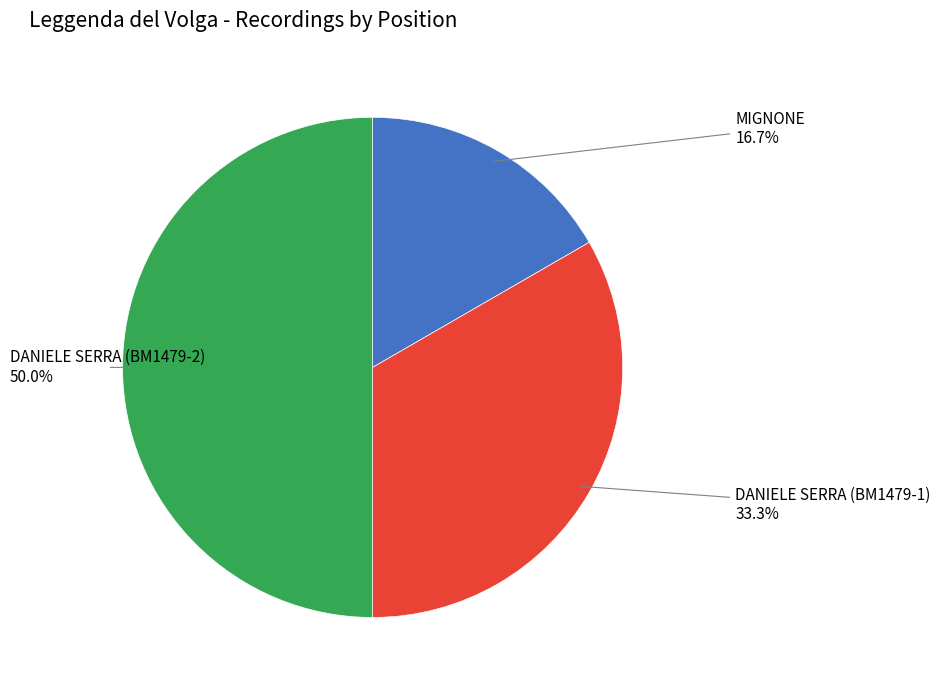

How many slices are in this pie chart?

3